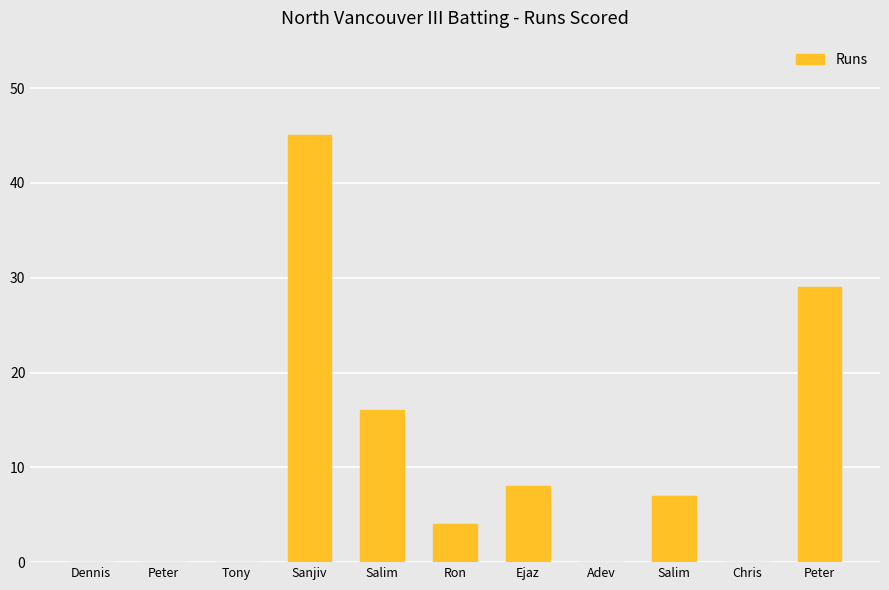

Where is the data nearest to the value 22?

Salim